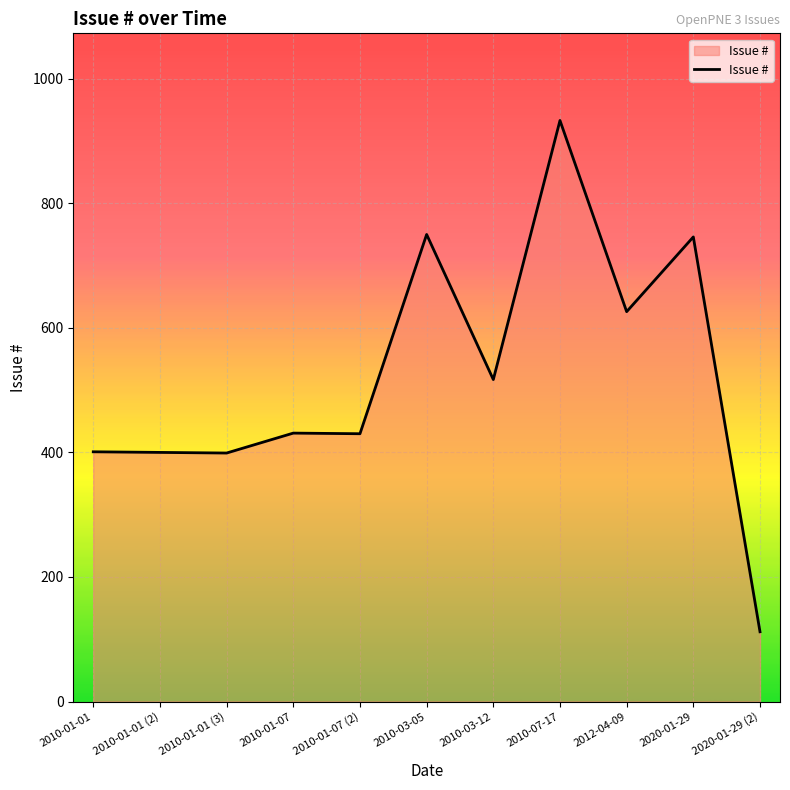

What is the smallest value displayed?

112